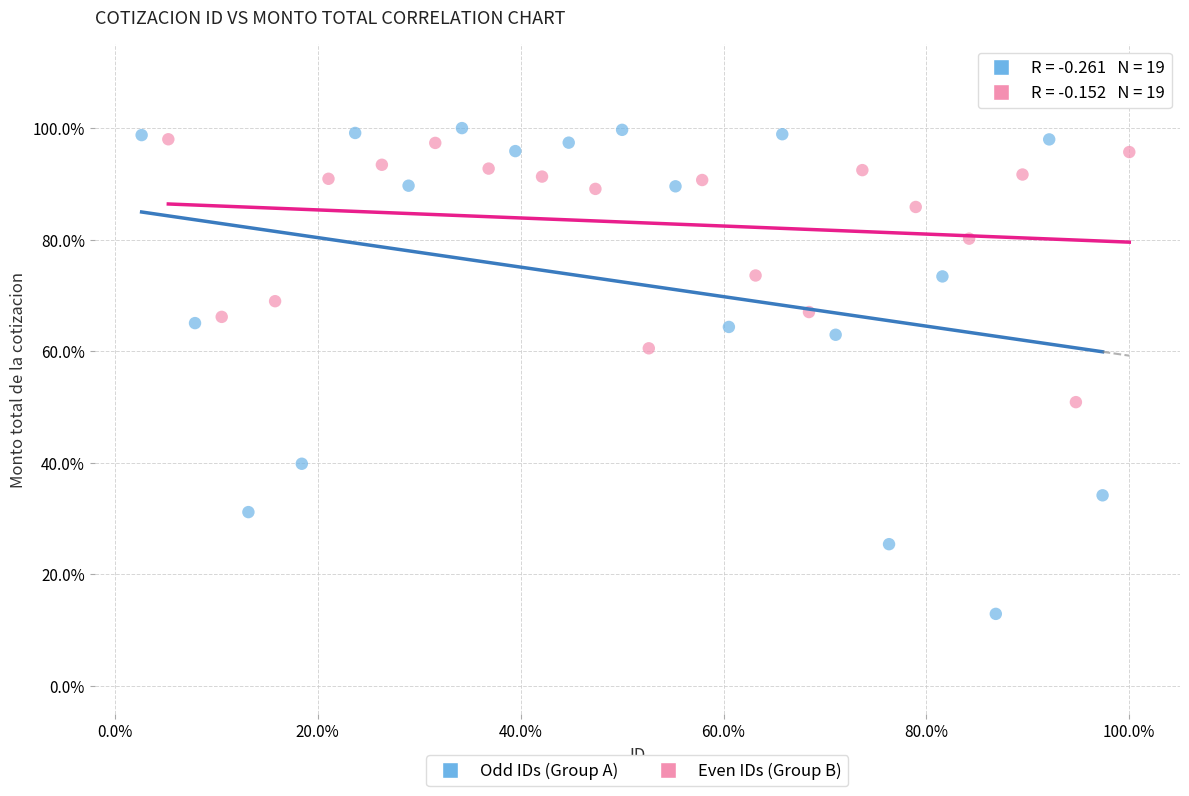

Which series reaches the minimum Y coordinate?

Odd IDs (Group A)